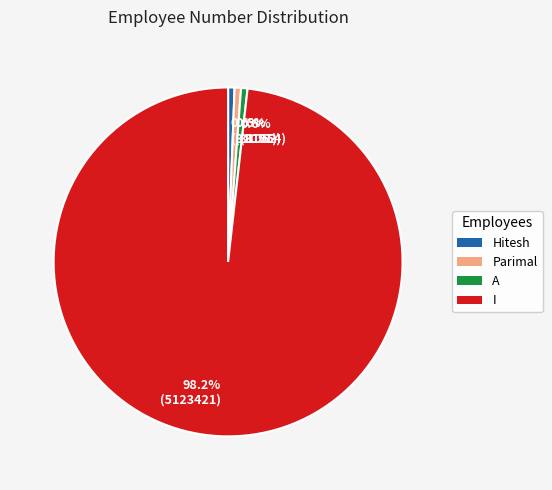

Between Parimal and I, which is larger?

I